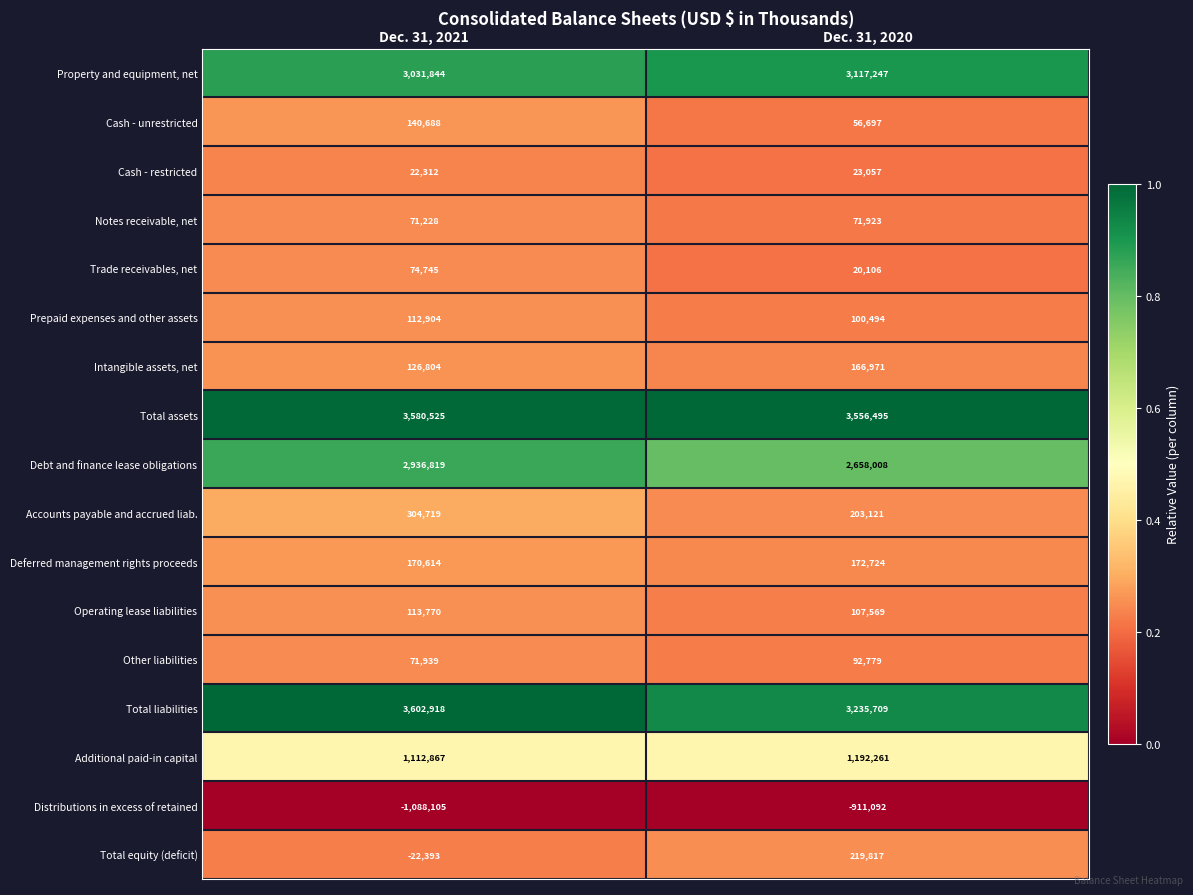

What is the difference between the Deferred management rights proceeds values at Dec. 31, 2020 and Dec. 31, 2021?

2110